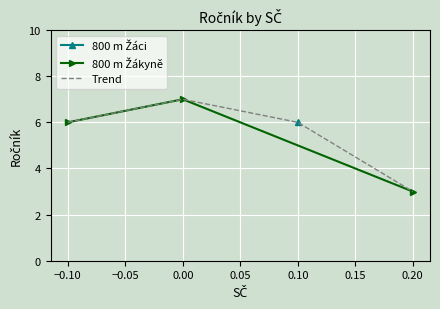

How many values are between 3 and 7?

3